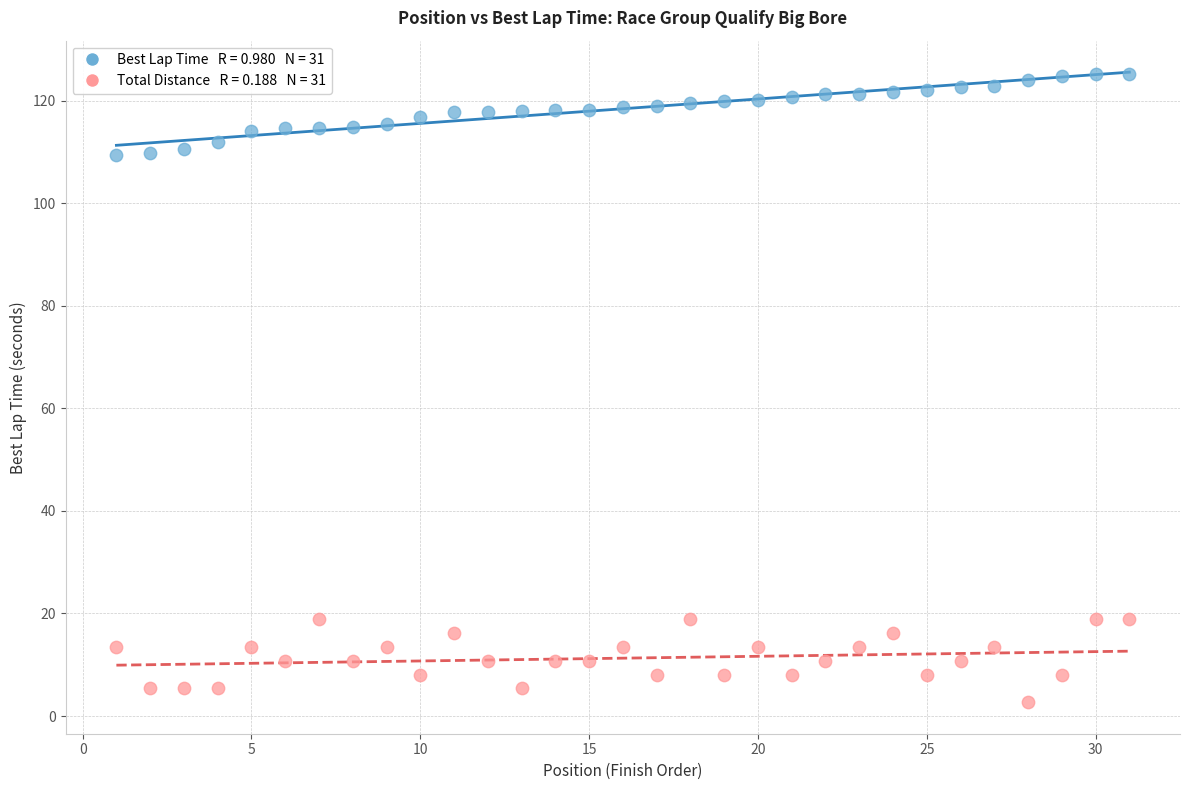

Across all data points, what is the range of Y values (max minus min)?

122.6